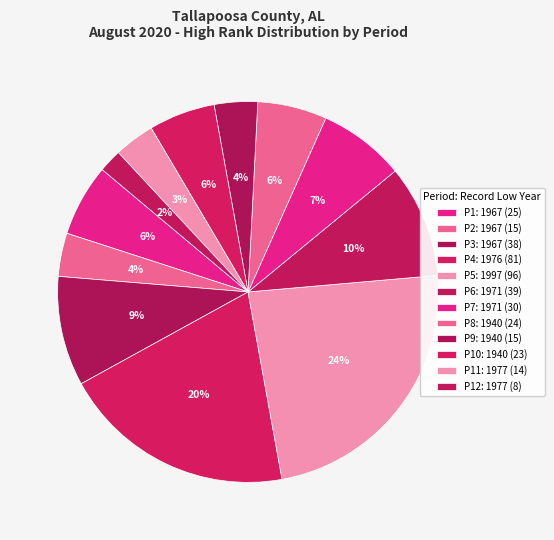

How many slices are in this pie chart?

12